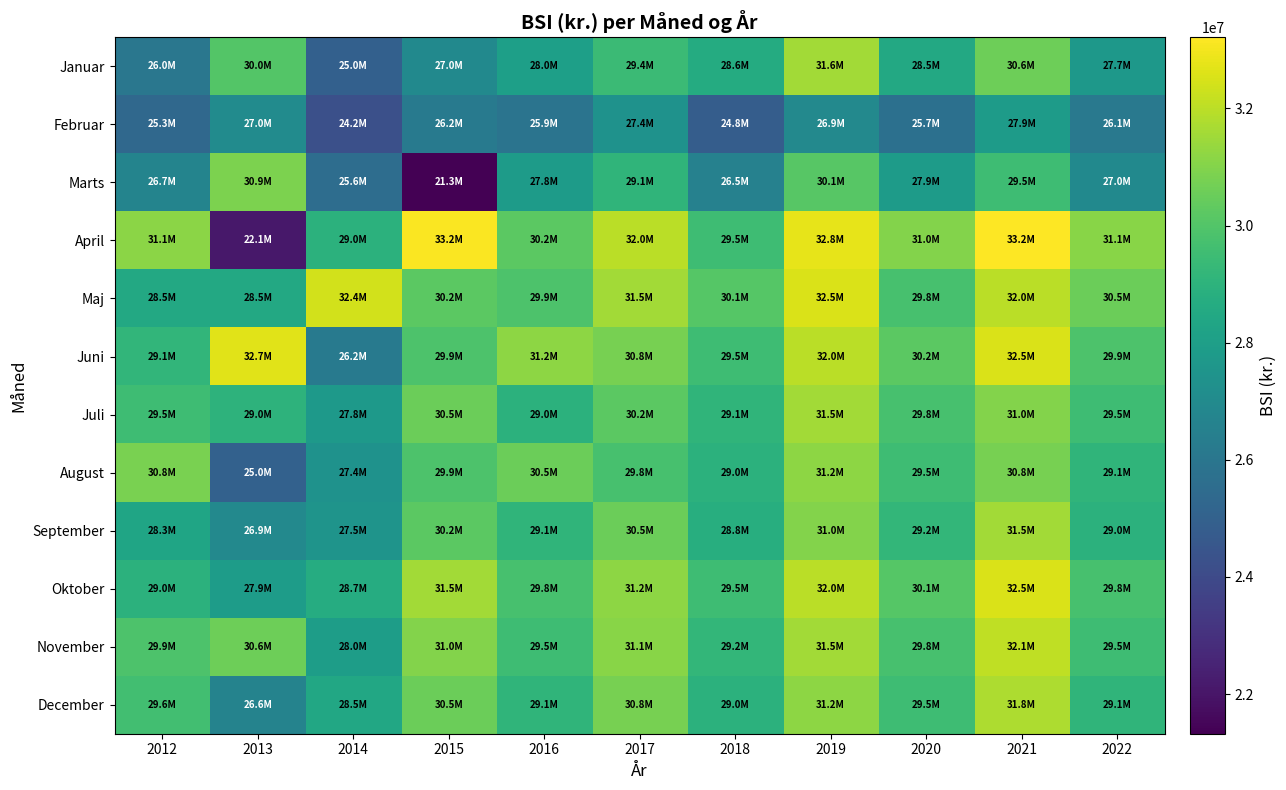

List the series in order of their peak value, highest first.

April, Juni, Maj, Oktober, November, December, Januar, Juli, September, August, Marts, Februar